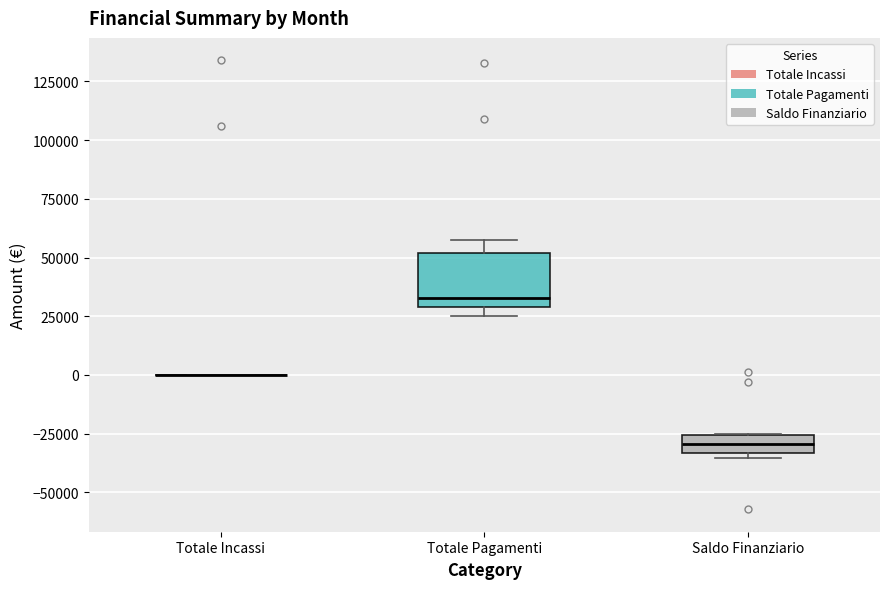

Which box is the tallest, from its lower edge to its upper edge?

Totale Pagamenti